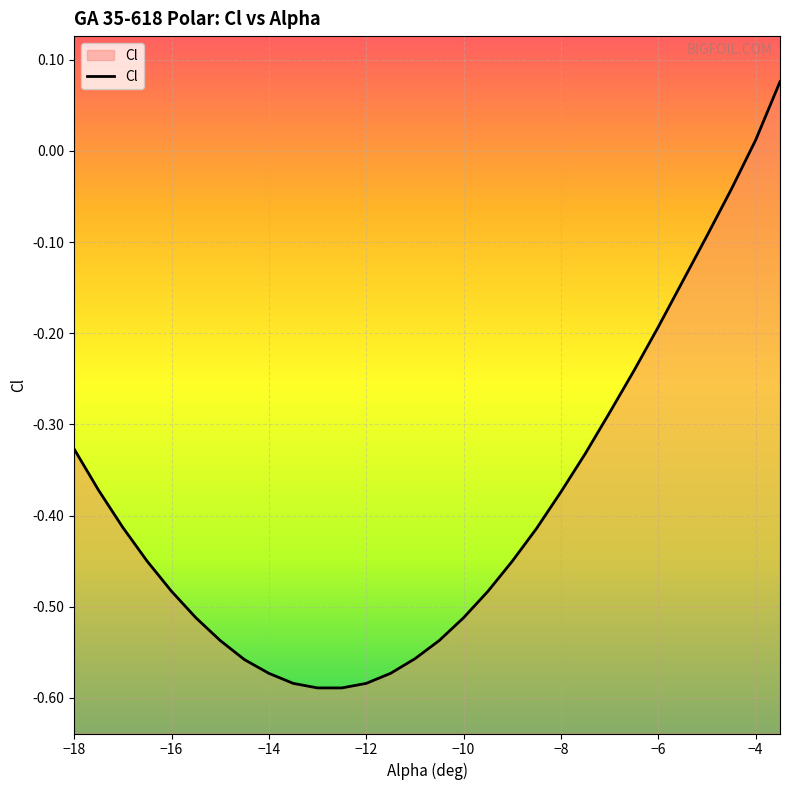

List the labels in order of value, largest first.

-3.5, -4, -4.5, -5, -5.5, -6, -6.5, -7, -18, -7.5, -17.5, -8, -17, -8.5, -16.5, -9, -16, -9.5, -15.5, -10, -15, -10.5, -11, -14.5, -14, -11.5, -13.5, -12, -13, -12.5